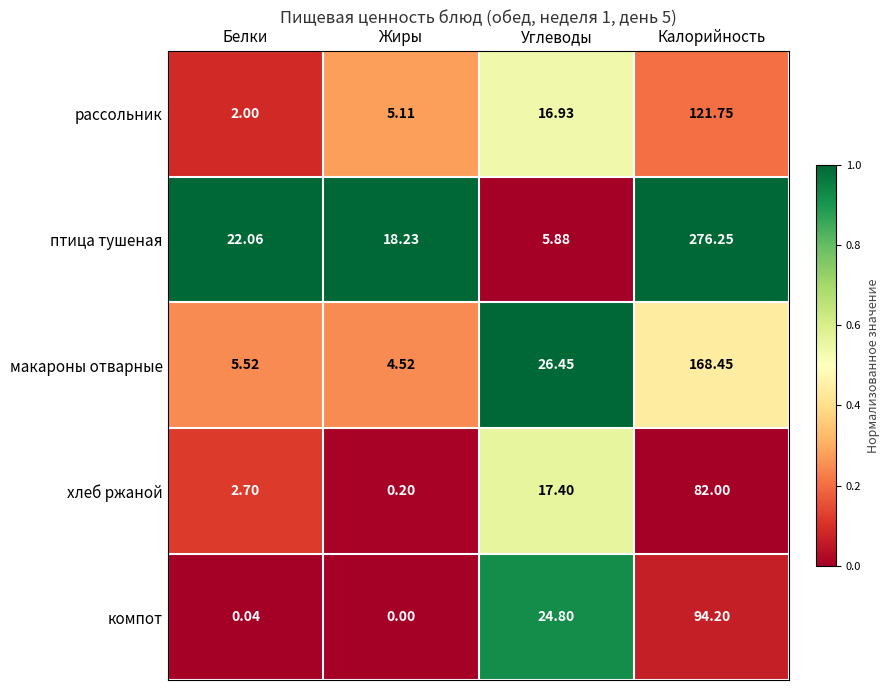

At which category is the sum across all series the highest?

Калорийность